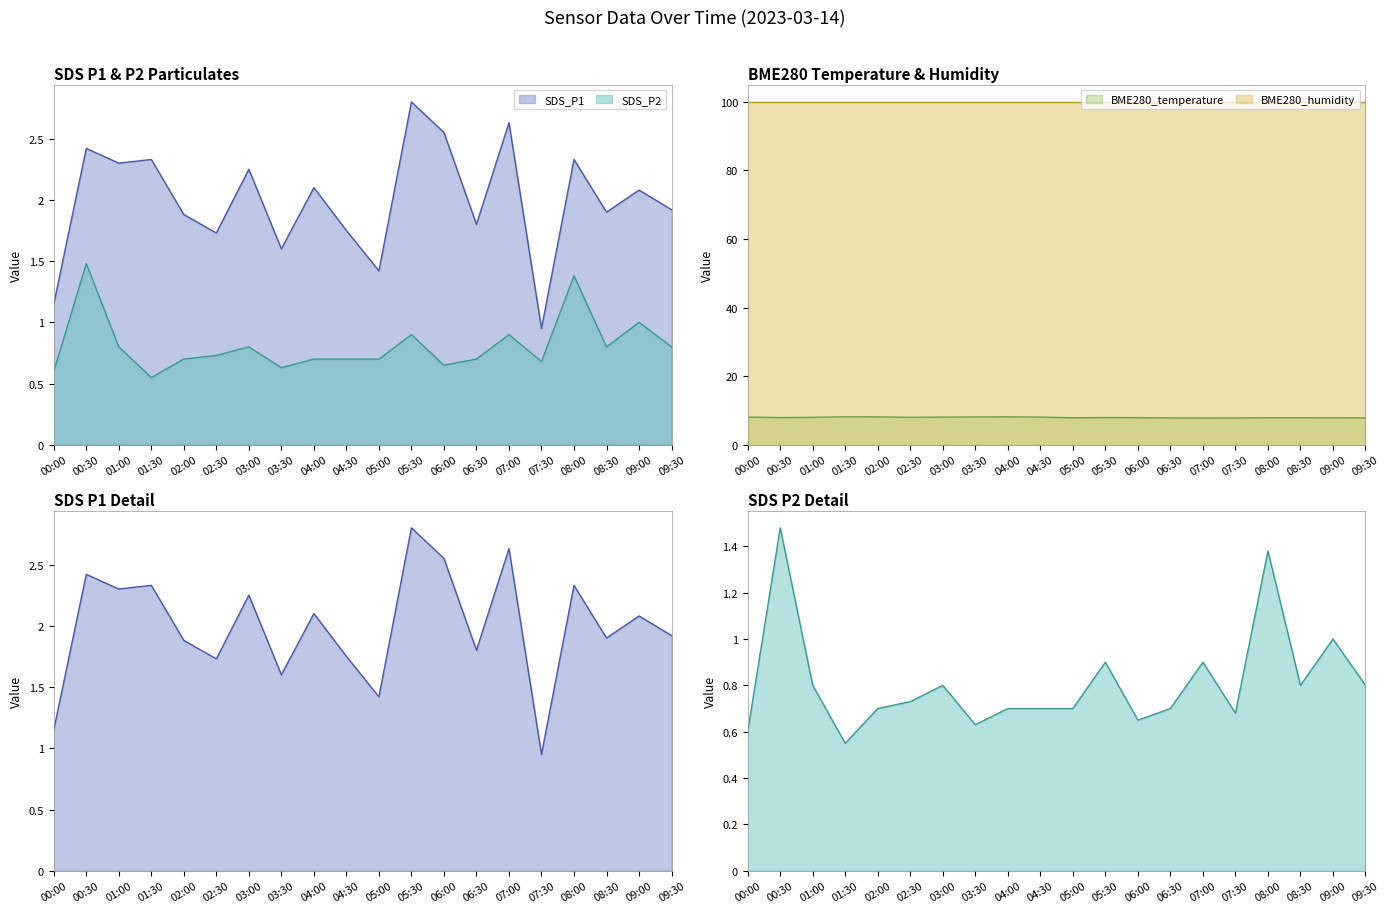

True or false: BME280_temperature and SDS_P2 cross at least once.

False